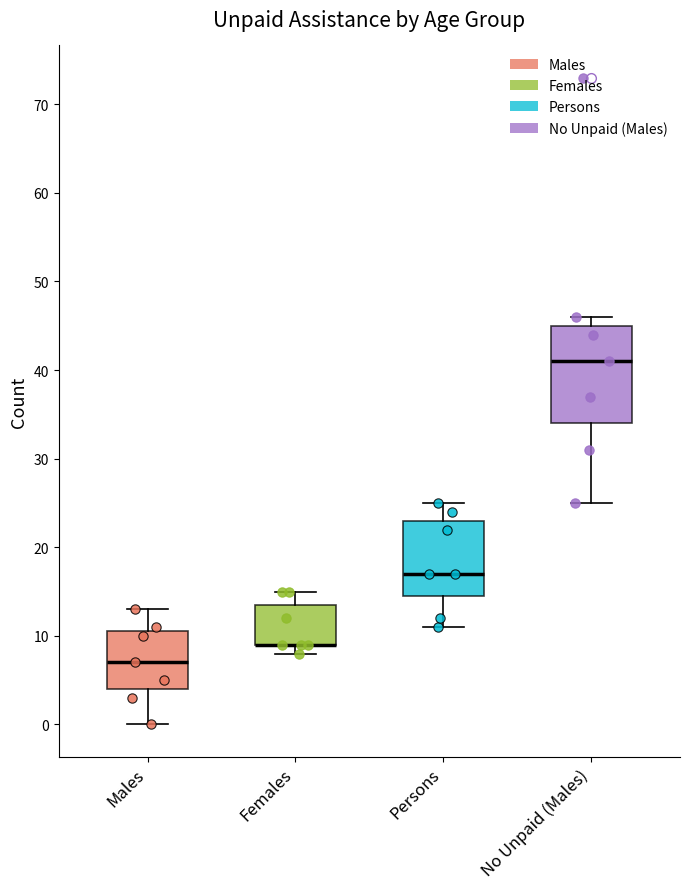

Which box is the tallest, from its lower edge to its upper edge?

No Unpaid (Males)